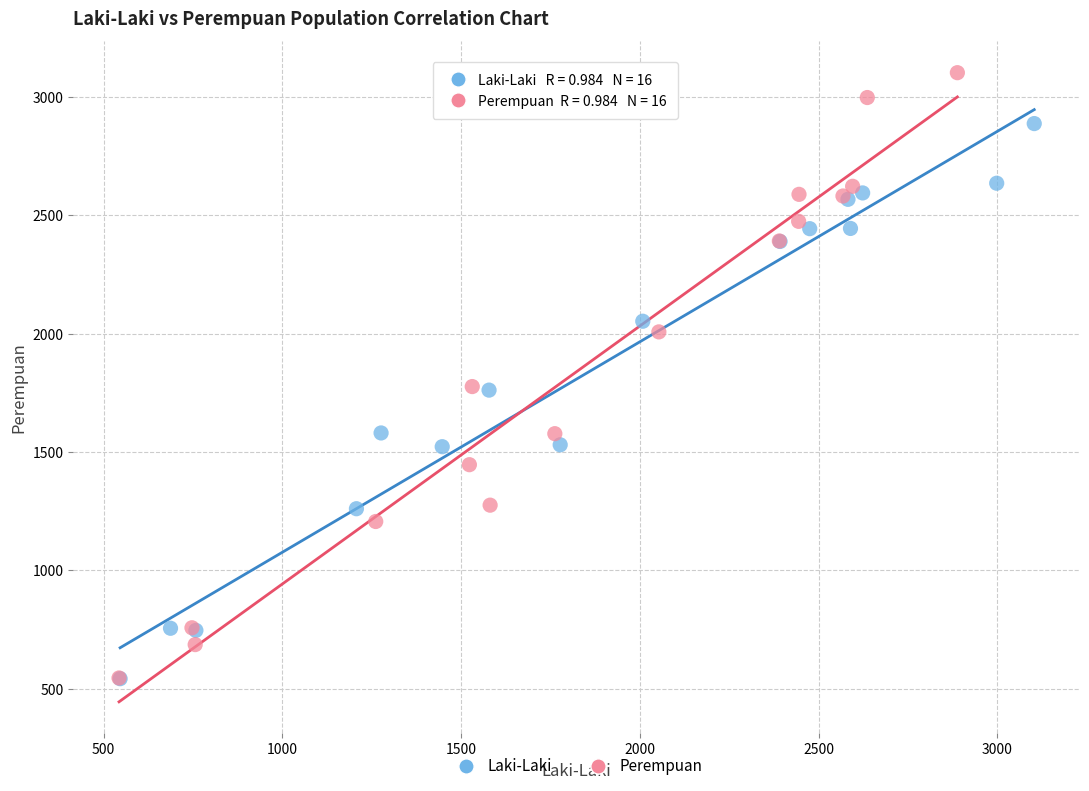

Which series contains the highest Y value?

Perempuan